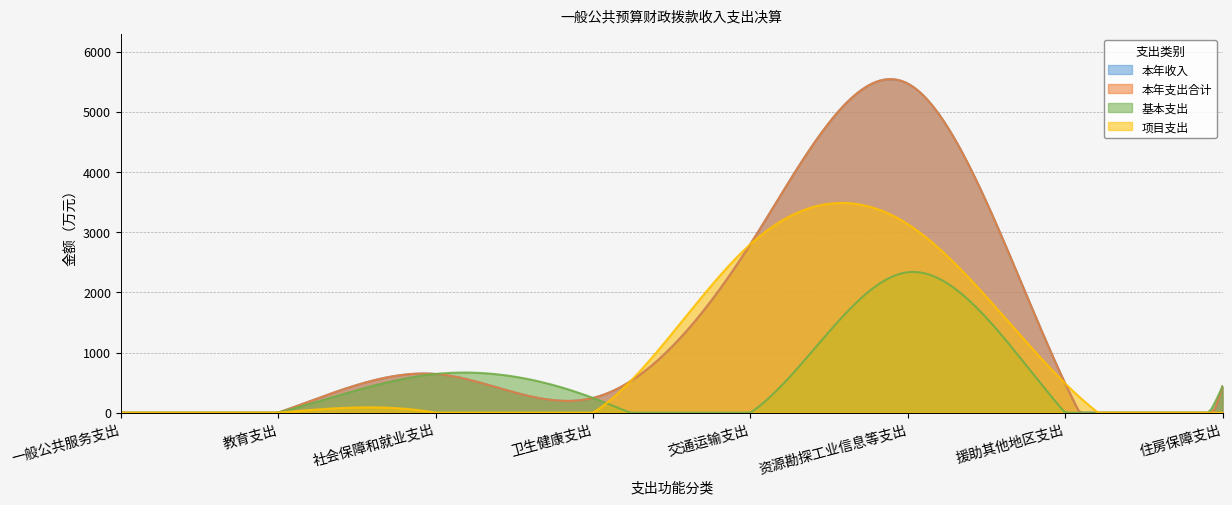

In 本年收入, how many points are lower than both neighbors (excluding endpoints)?

2